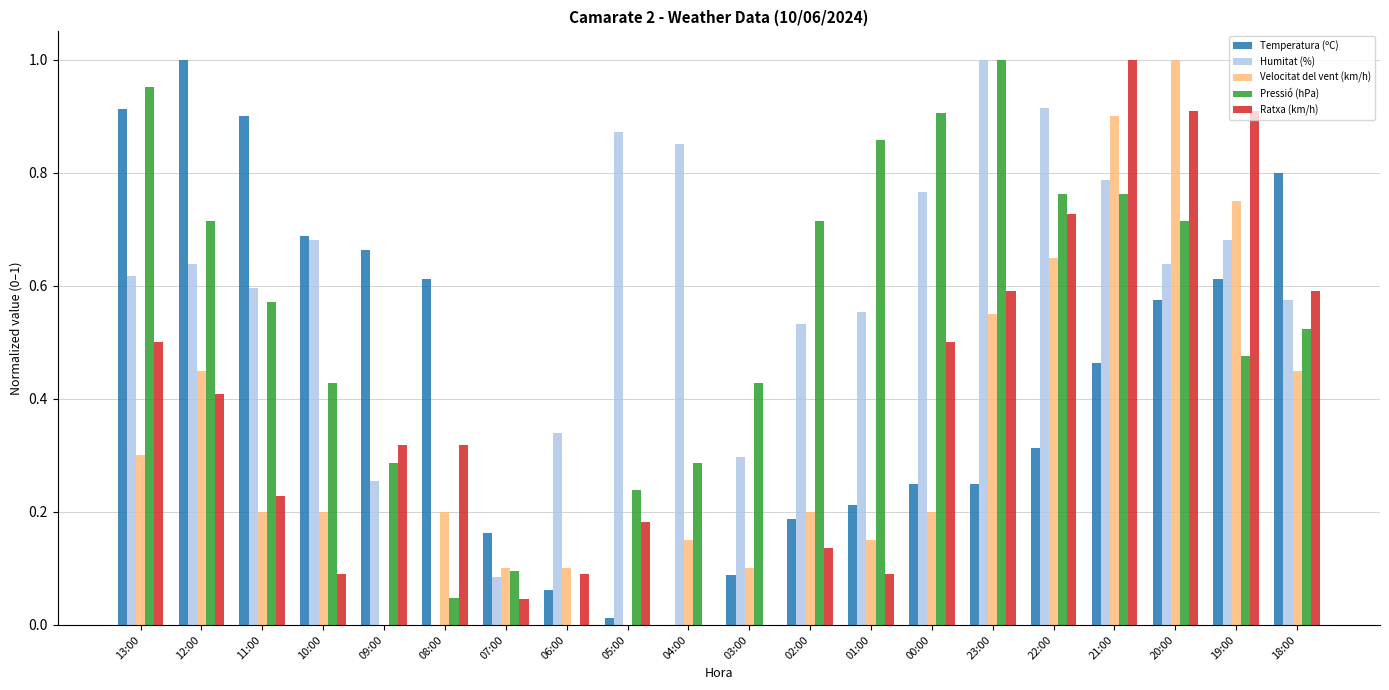

Between 10:00 and 04:00, which series saw the biggest shift?

Temperatura (ºC)